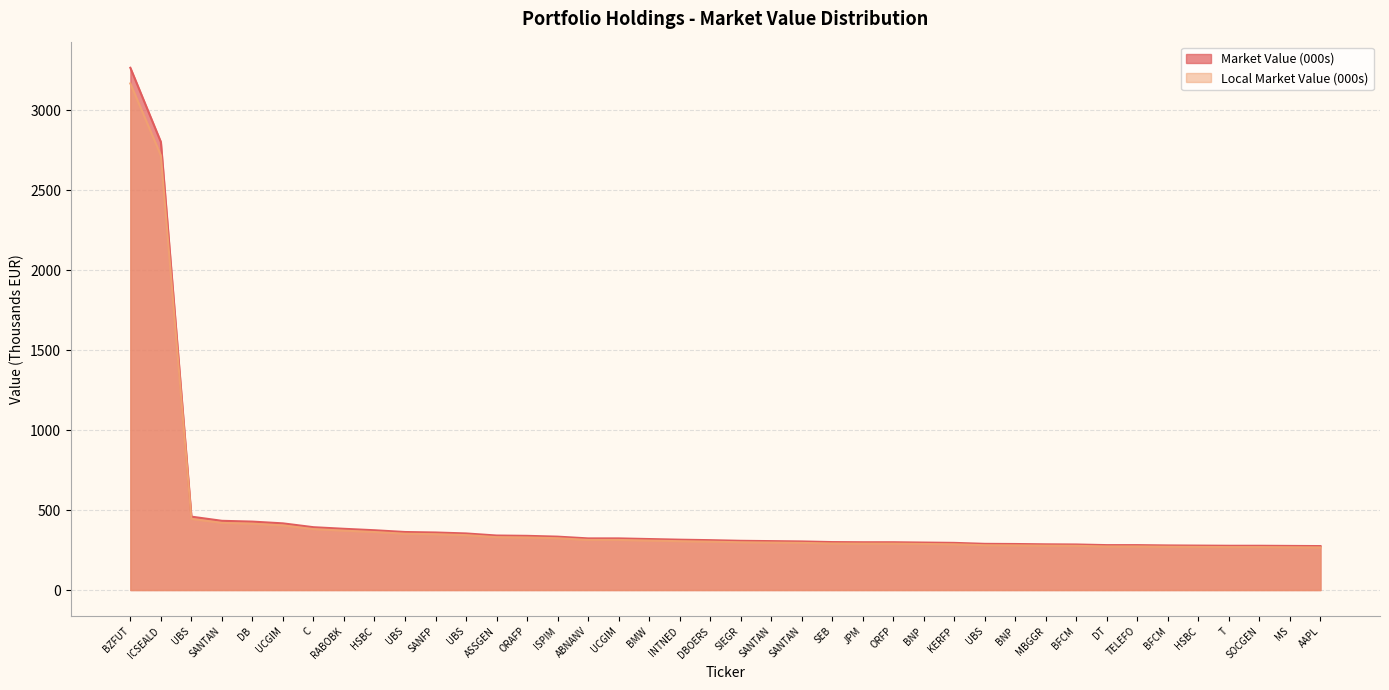

Count the number of data series in this chart.

2